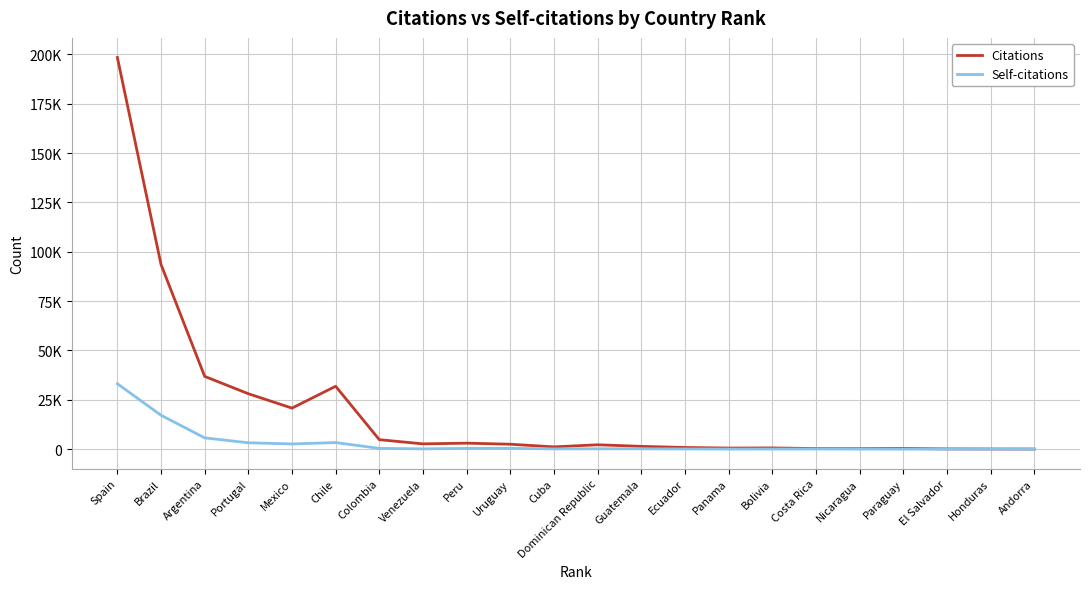

What is the greatest value displayed?

198445